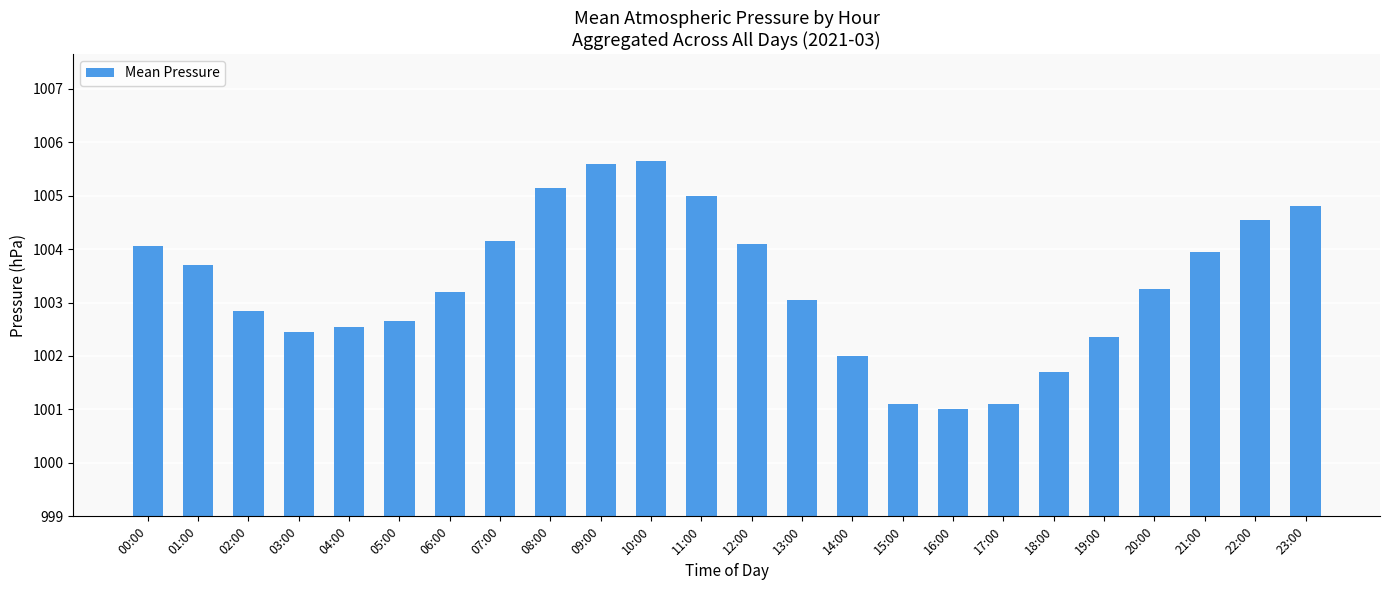

Which label corresponds to the smallest value in the chart?

16:00